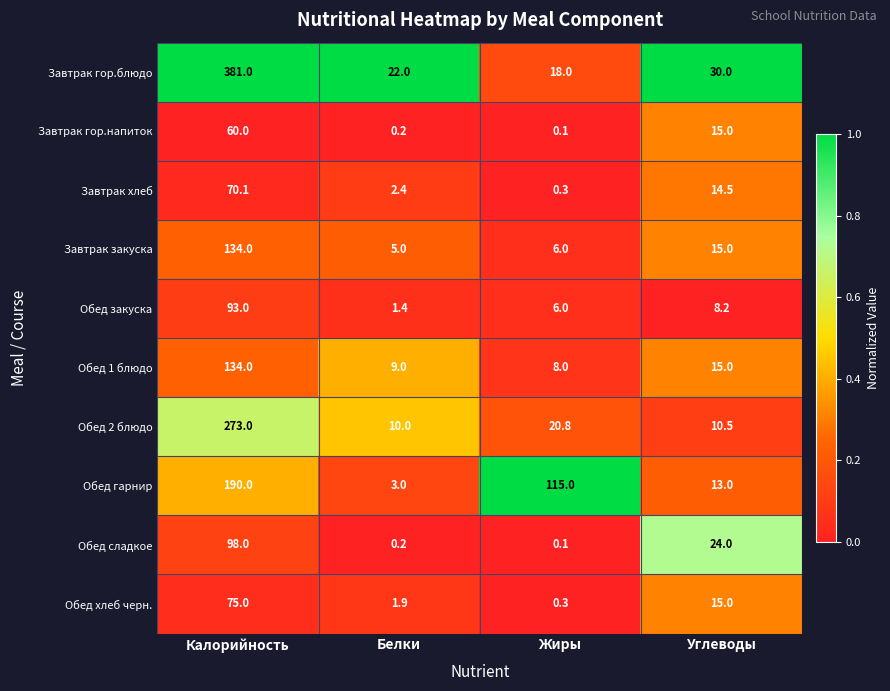

What is the greatest value displayed?

381.0